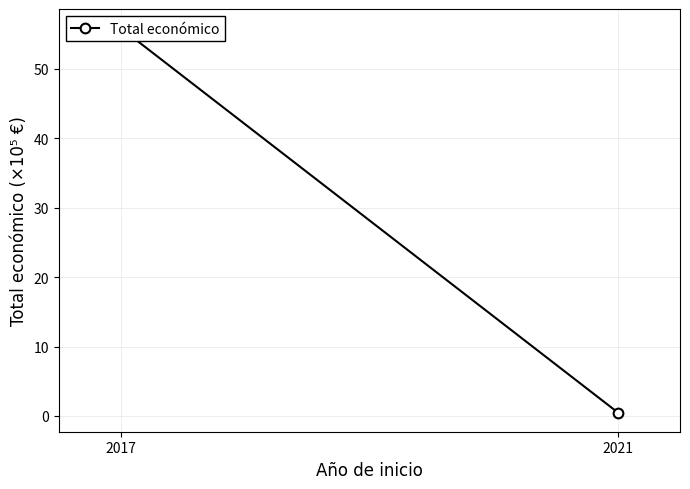

What is the difference between the maximum and minimum values?

55.3